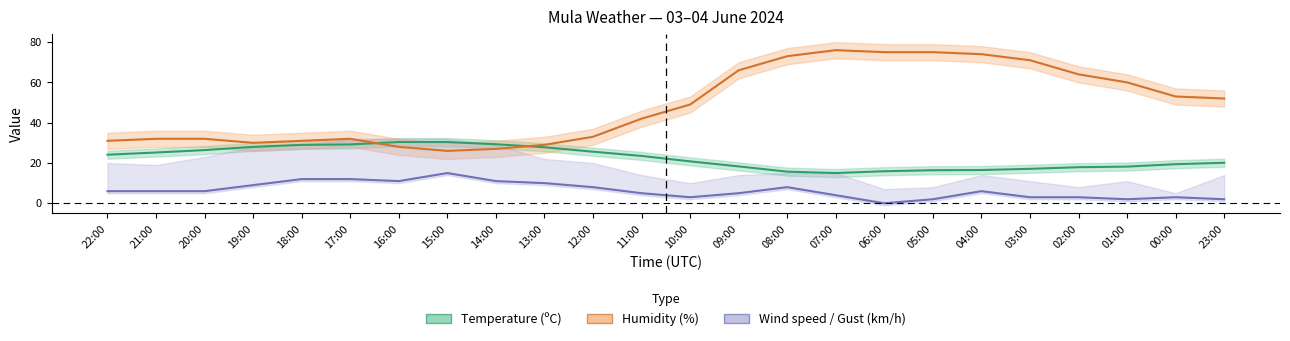

The Humidity series shows 78.3 at 00:00. True or false?

False